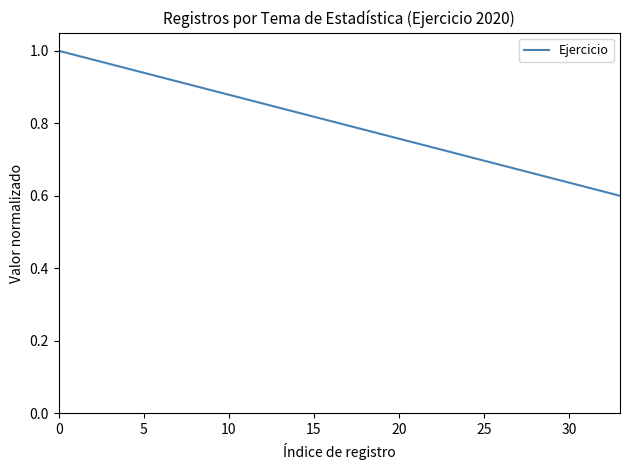

Is it true that the value at 5 is 0.3?

False